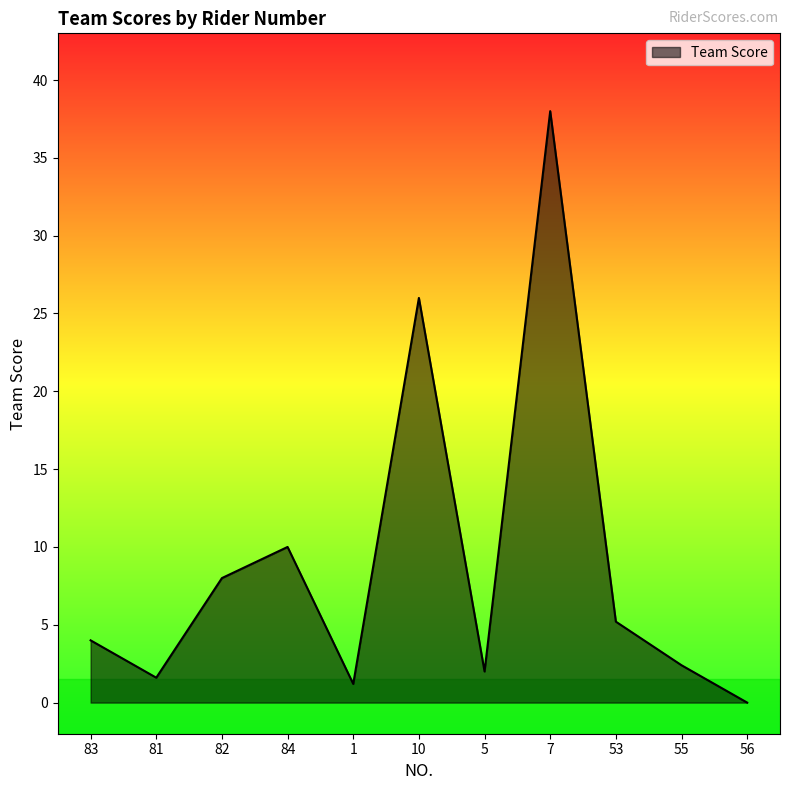

Reading left to right, what are all the values shown in this chart?

4.0	1.6	8.0	10.0	1.2	26.0	2.0	38.0	5.2	2.4	0.0